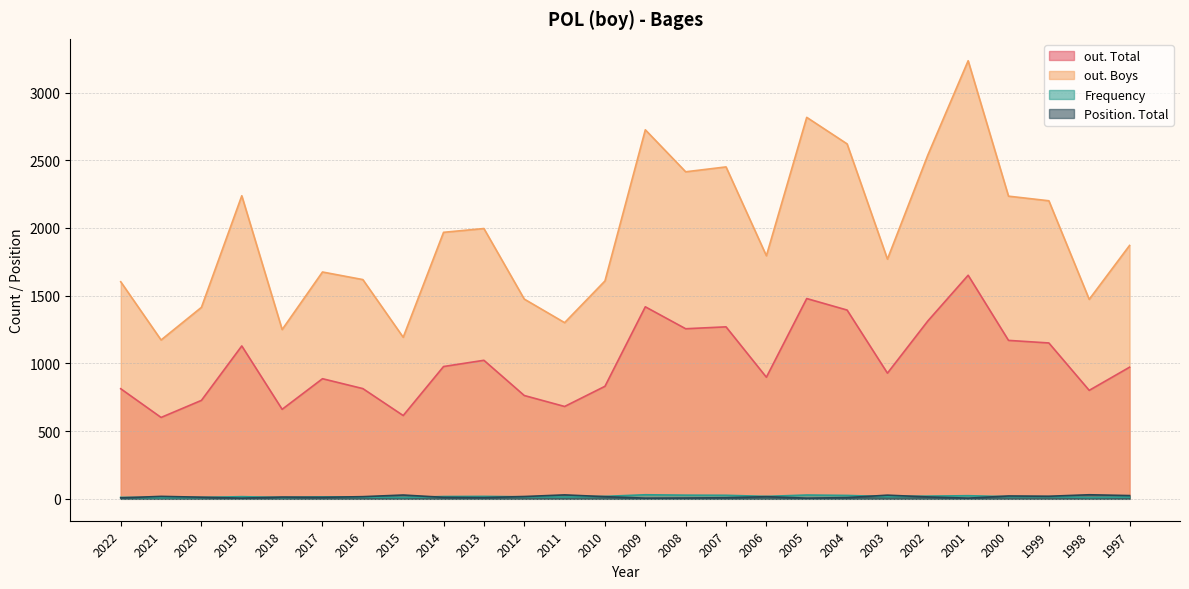

After their last crossing, which series has the higher values: Frequency or Position. Total?

Position. Total